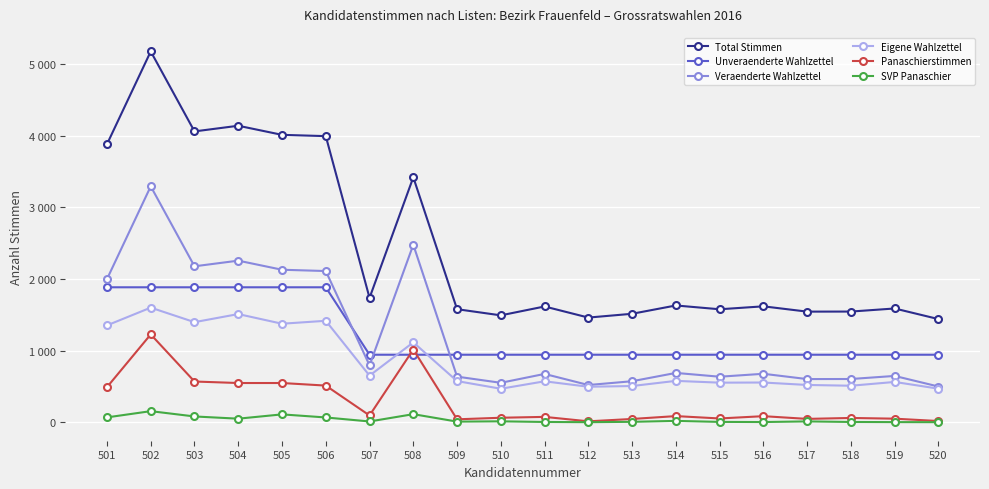

At how many categories does at least one series exceed 2082?

7